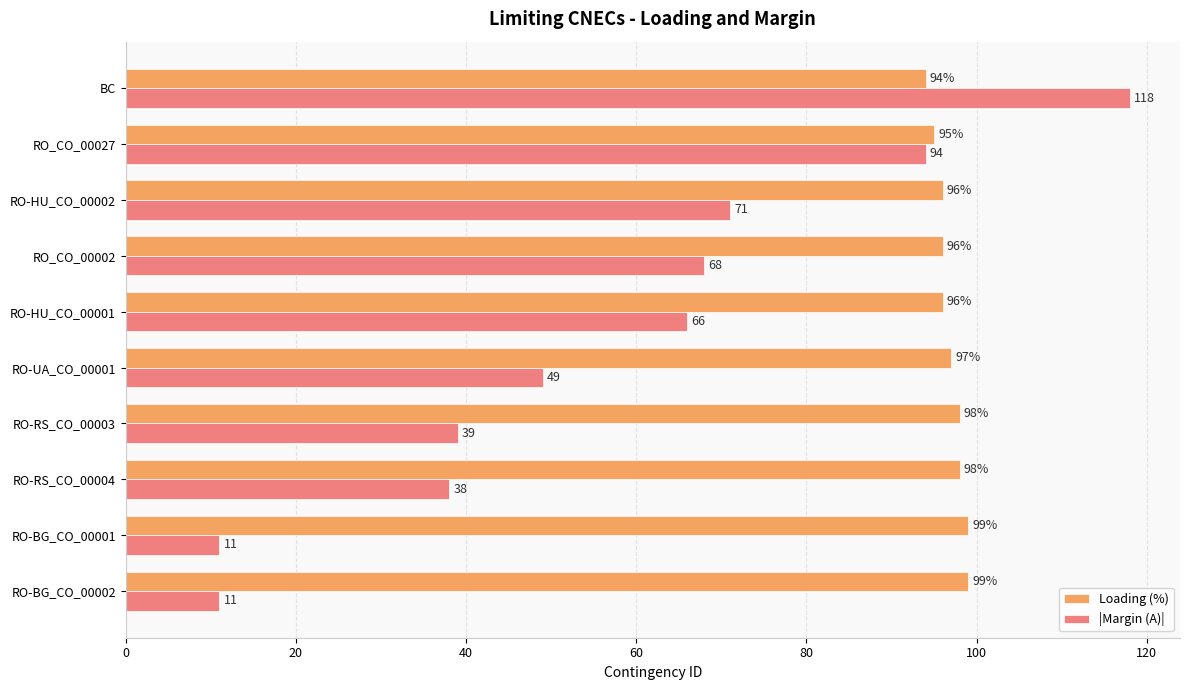

Between RO-BG_CO_00001 and RO-HU_CO_00001, which series saw the biggest shift?

|Margin (A)|